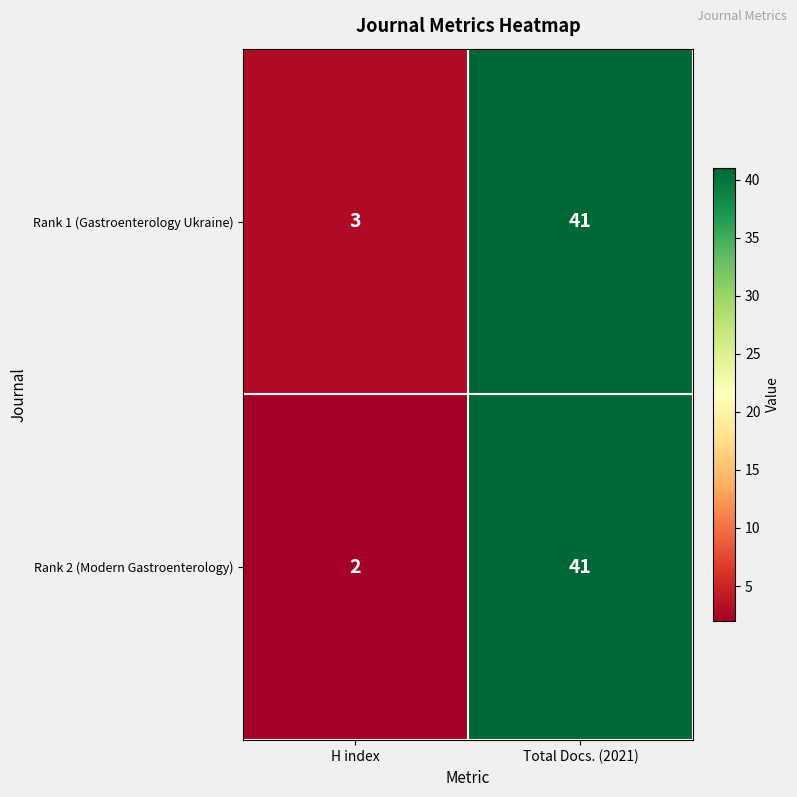

Which category has the lowest value across all series?

H index